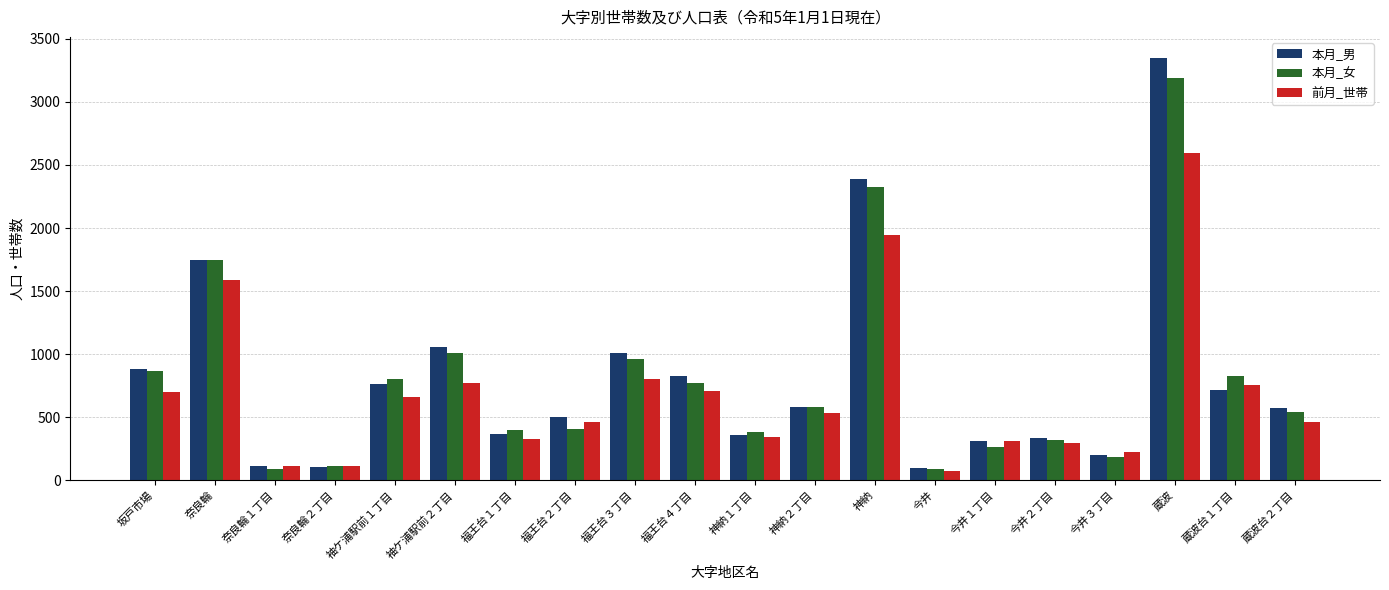

Which series changed the most between 神納２丁目 and 今井?

本月_女